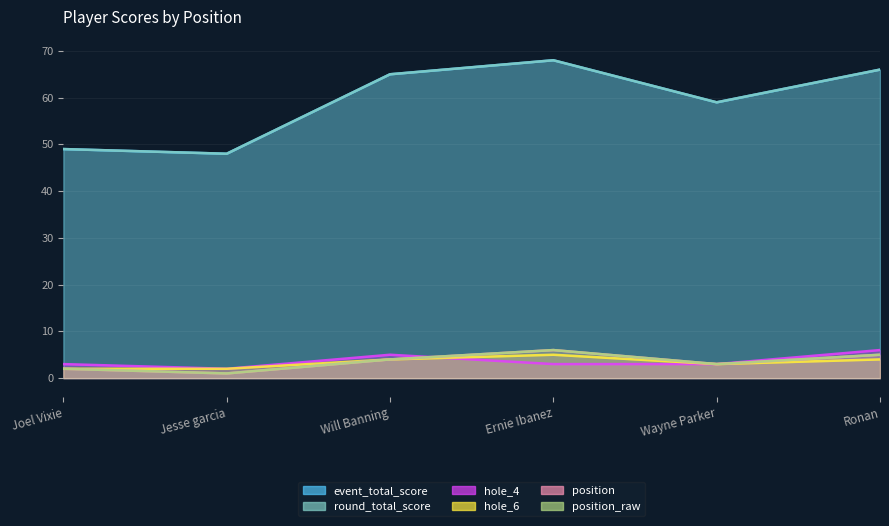

Rank the series by their maximum value, from highest to lowest.

event_total_score, round_total_score, hole_4, position, position_raw, hole_6